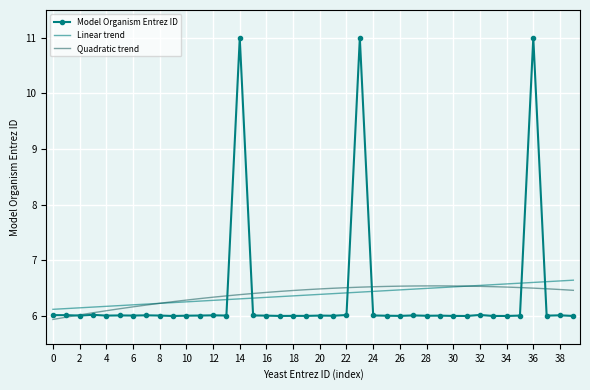

Which series has the largest range (max minus min)?

Model Organism Entrez ID